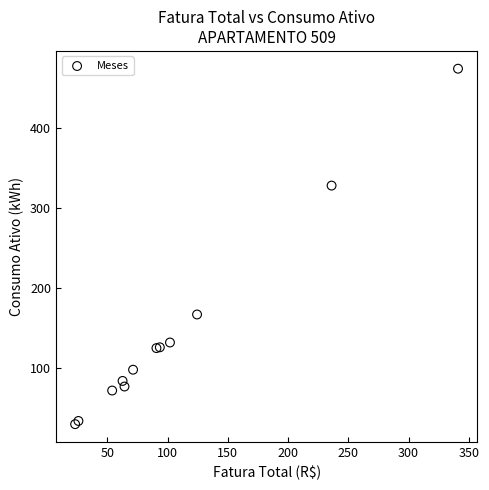

What Y value in the scatter plot is closest to 252?

328